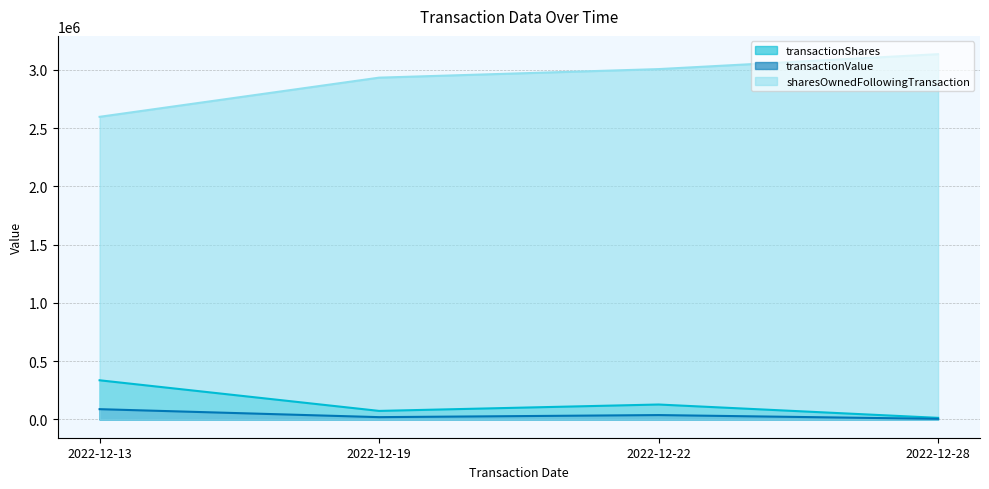

What is the sum of all sharesOwnedFollowingTransaction values?

11672987